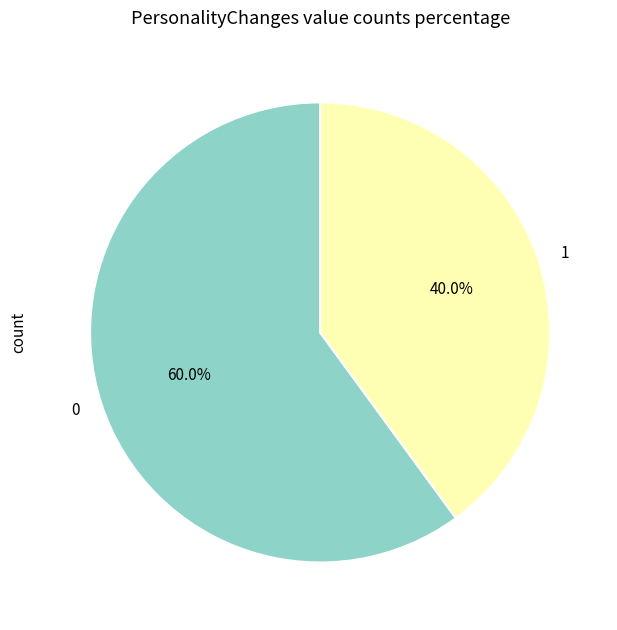

Rank the categories by value from lowest to highest.

1, 0